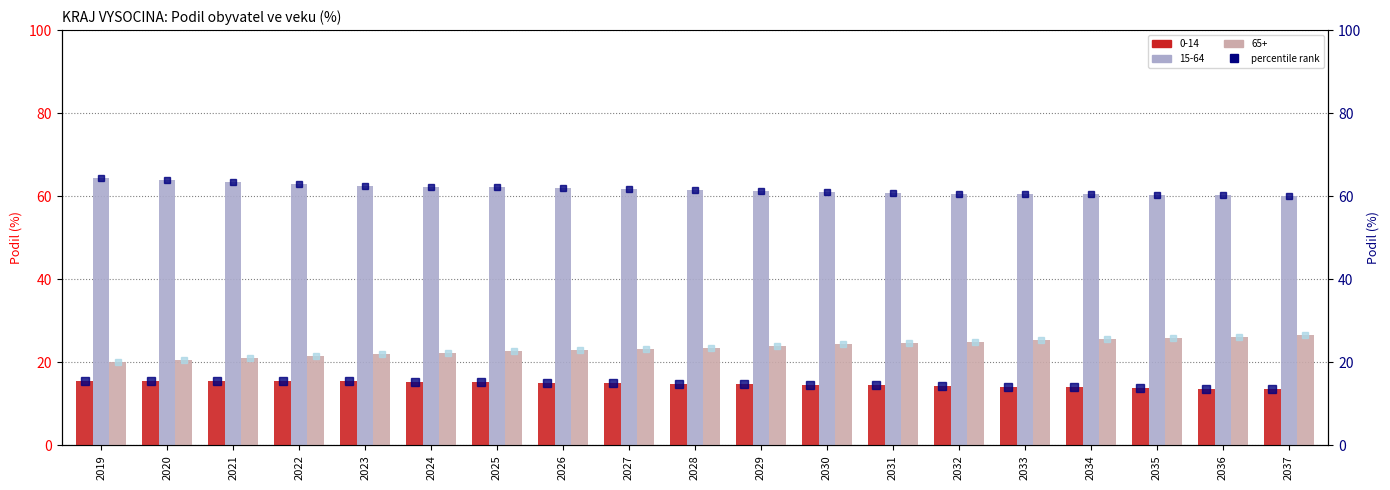

What is the difference between the maximum and minimum values in the 65+ rank series?

6.4